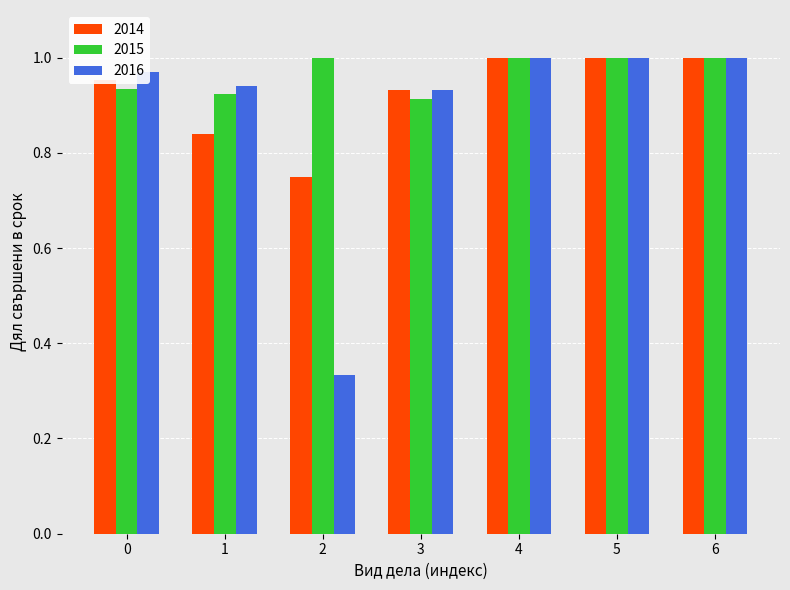

The value of 2016 at 1 is 1.4. True or false?

False